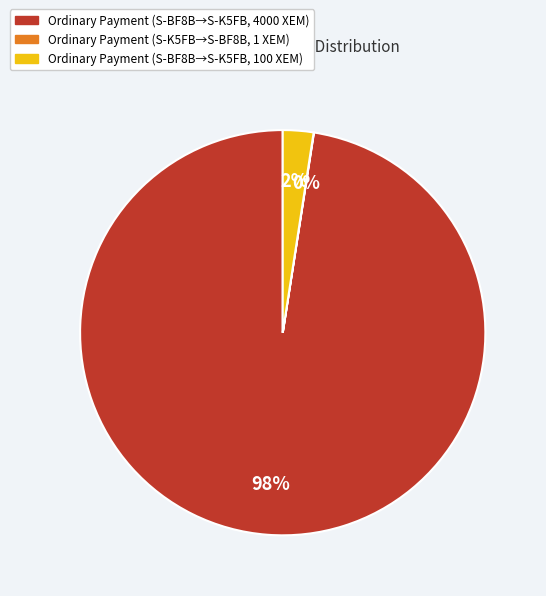

What is the largest slice in the pie chart?

Ordinary Payment (S-BF8B→S-K5FB, 4000 XEM)